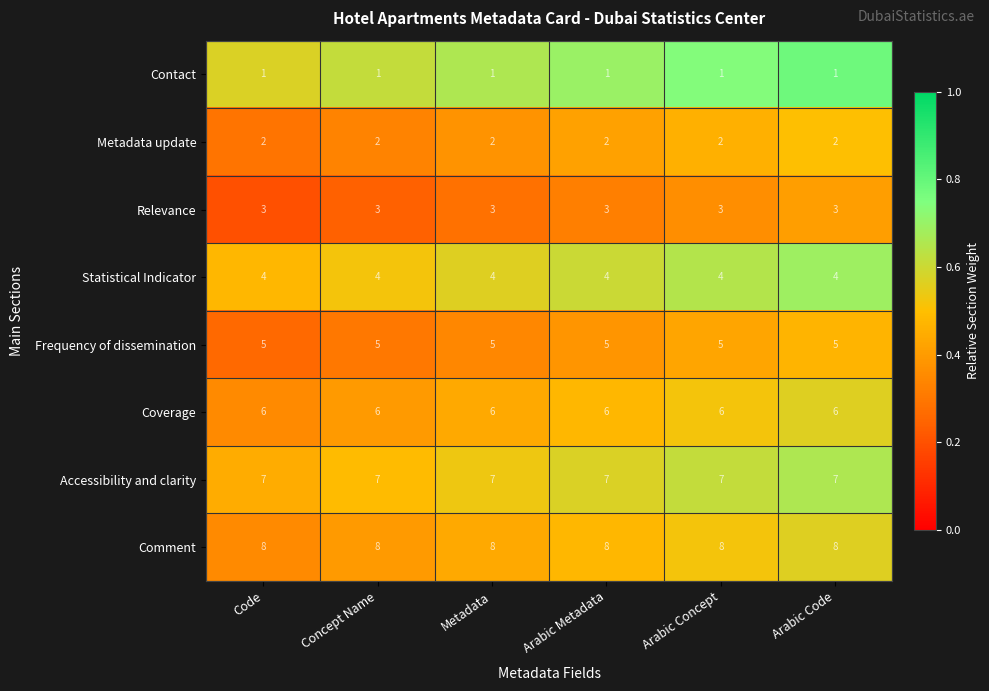

What is the sum of the Frequency of dissemination values at Arabic Metadata and Metadata?

10